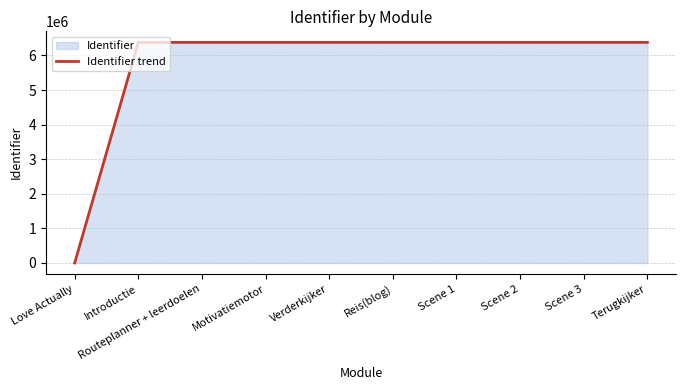

What is the sum of the values at Scene 3 and Love Actually?

6378114